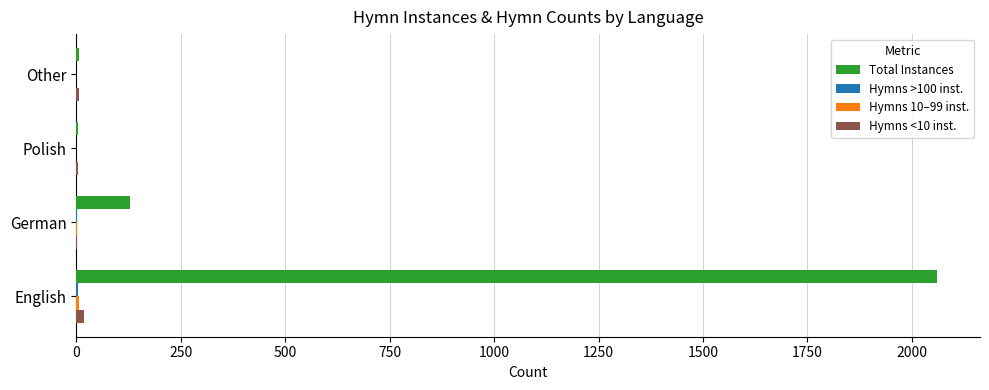

Between English and Polish, which series saw the biggest shift?

Total Instances